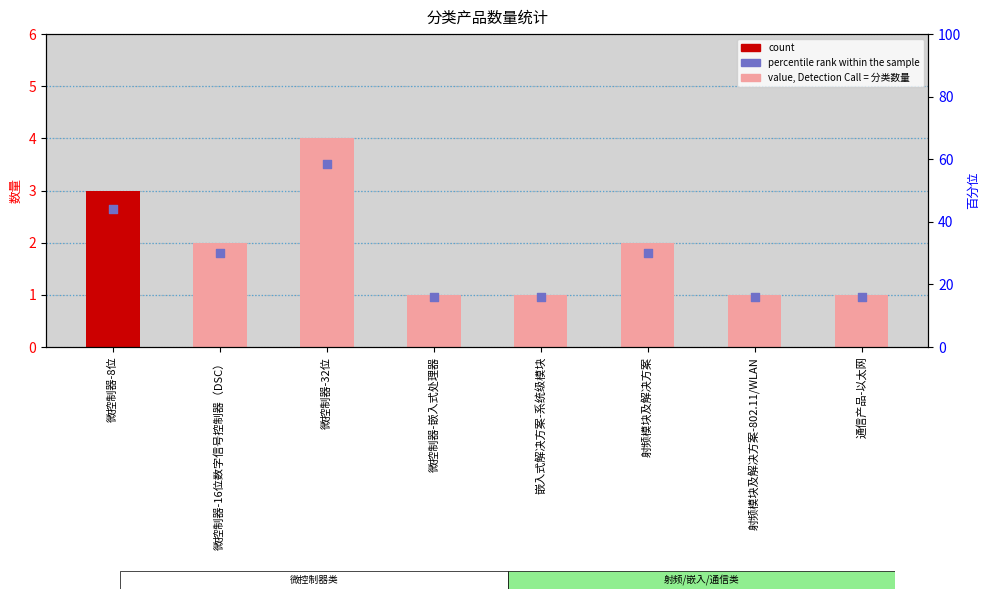

Which series reaches the maximum Y coordinate?

count